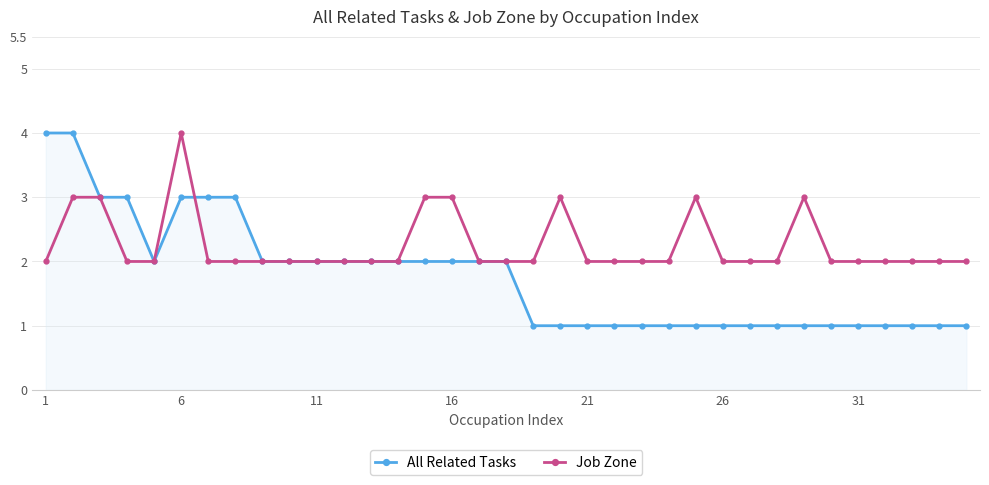

What is the value of the All Related Tasks point at the 32nd from the left?

1